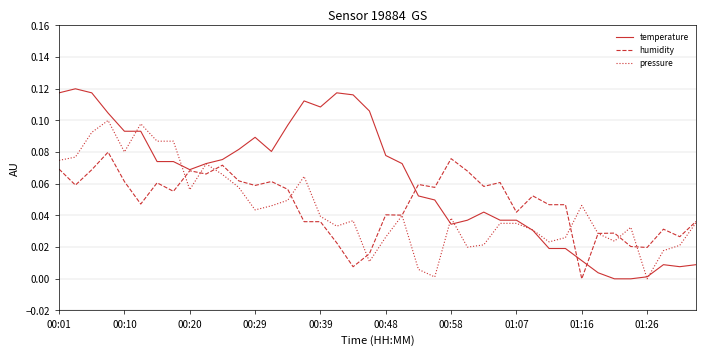

List the series in order of their peak value, lowest first.

humidity, pressure, temperature